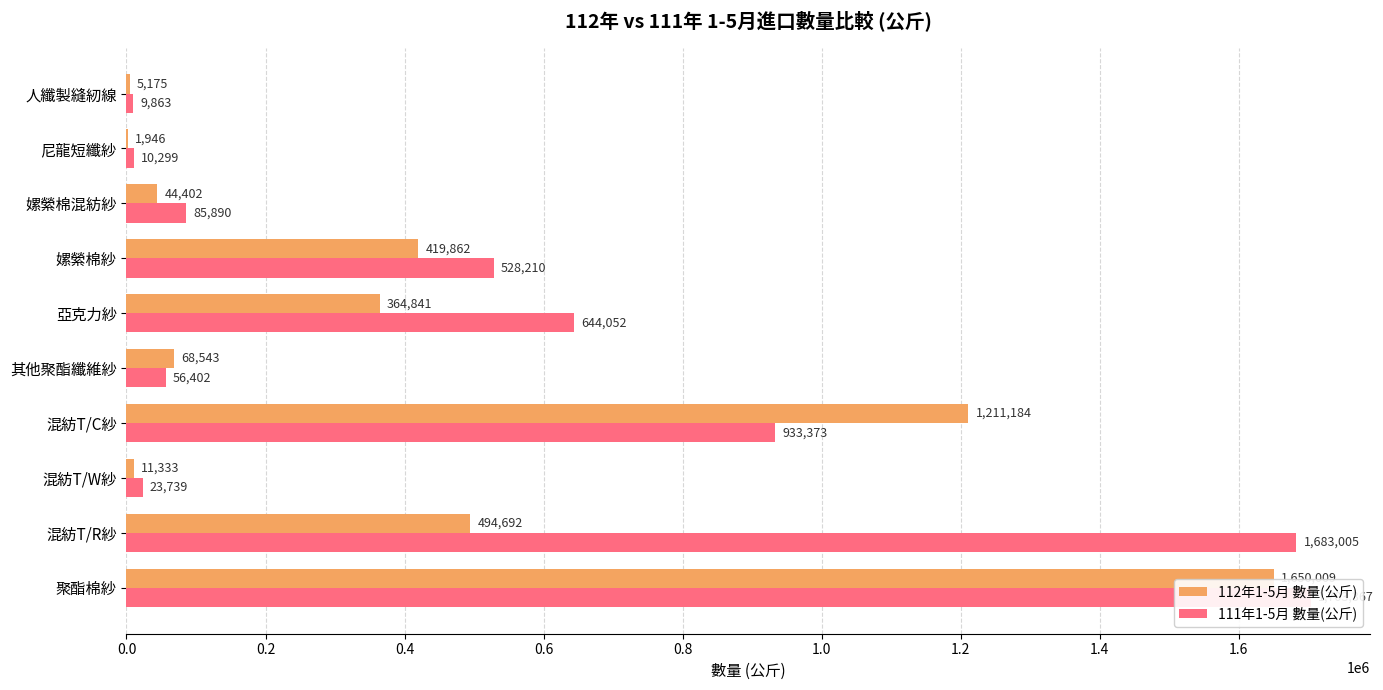

Is it true that 111年1-5月 數量(公斤) equals 1703367 at 0.0?

True